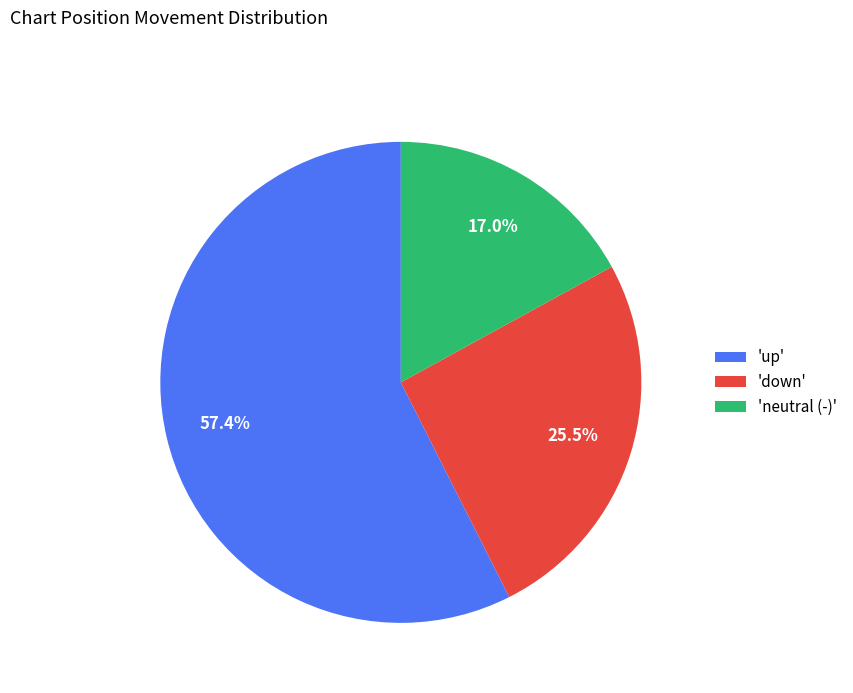

Which category has the biggest portion of the pie?

'up'